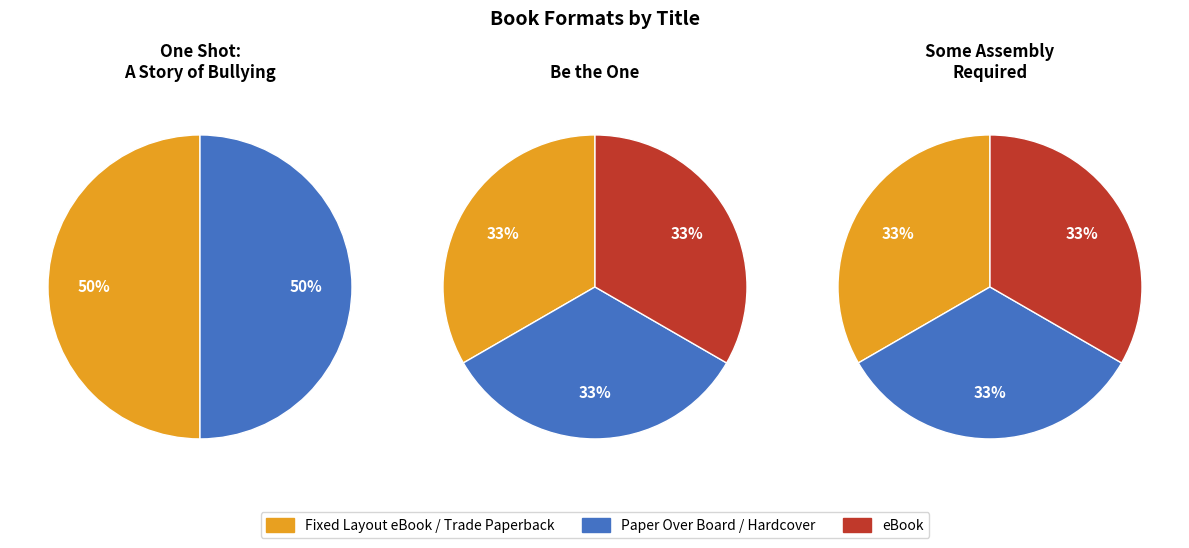

Which slice is the smallest?

Fixed Layout eBook